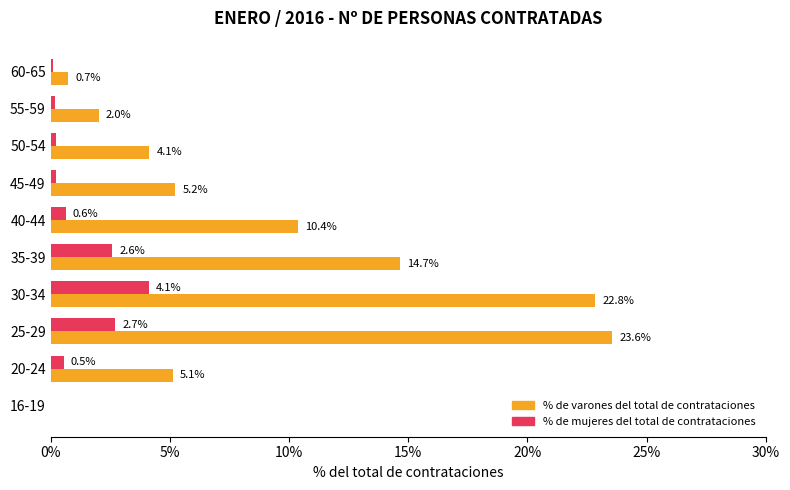

Between 25-29 and 45-49, which series saw the biggest shift?

% de varones del total de contrataciones